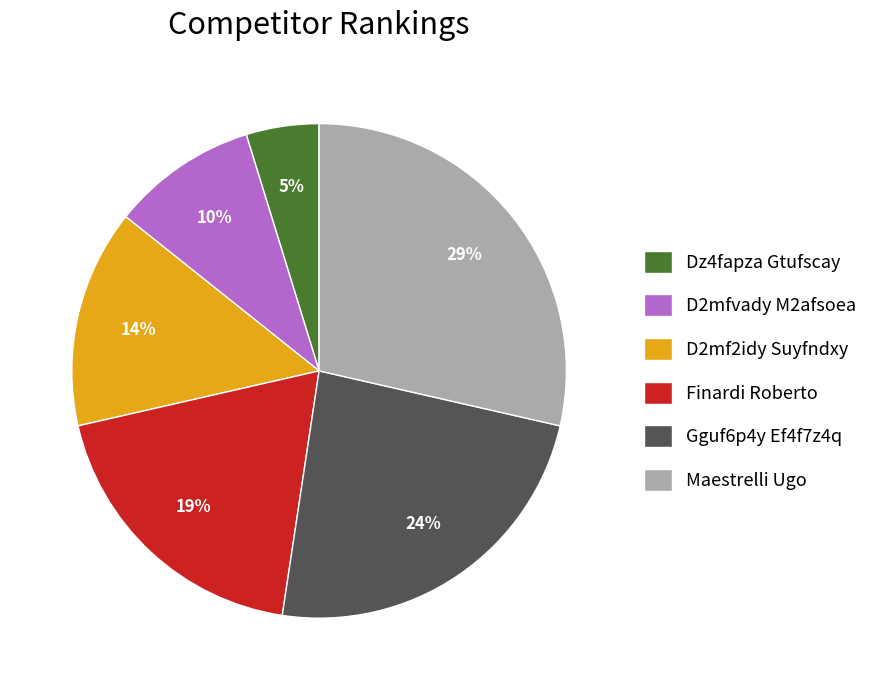

Which slice is the smallest?

Dz4fapza Gtufscay